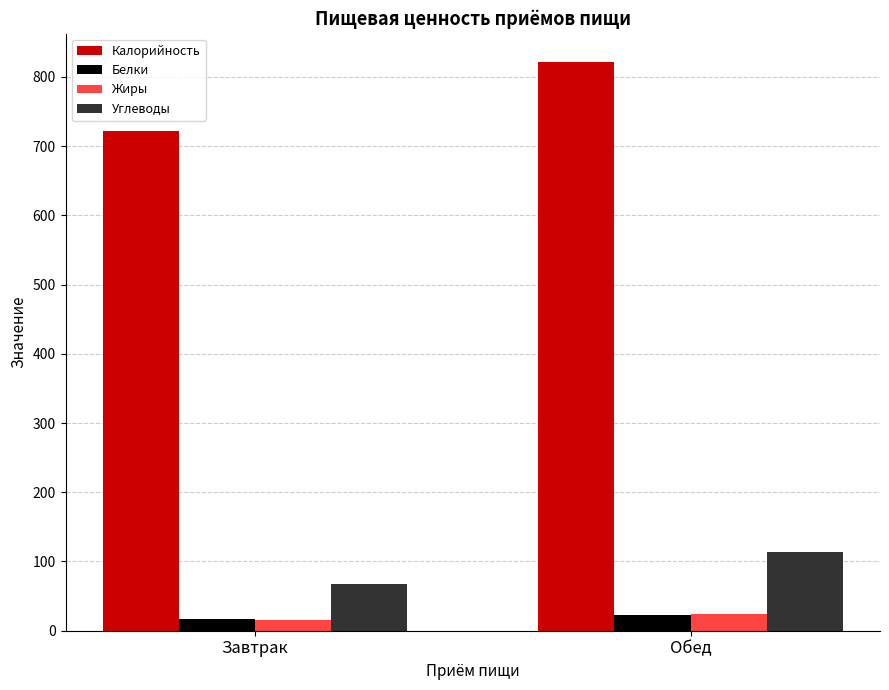

What is the total value across all series at Обед?

981.4